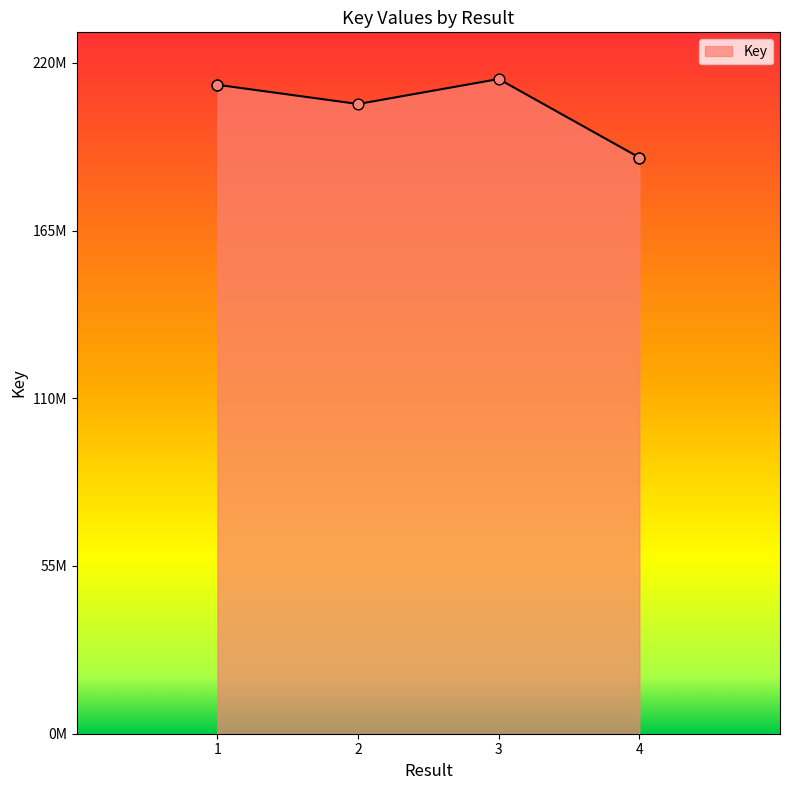

Between 2 and 4, which is larger?

2